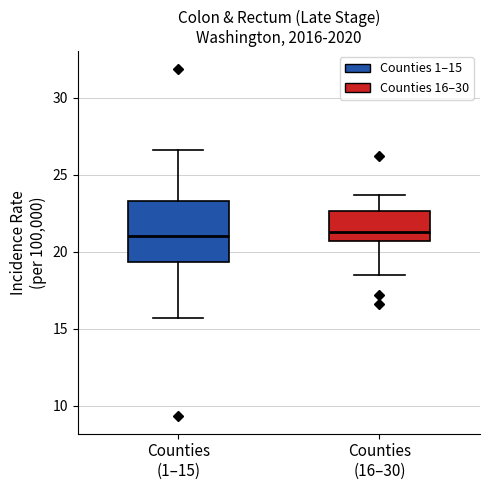

Comparing the boxes themselves (not the whiskers), which one is the tallest?

Counties (1–15)